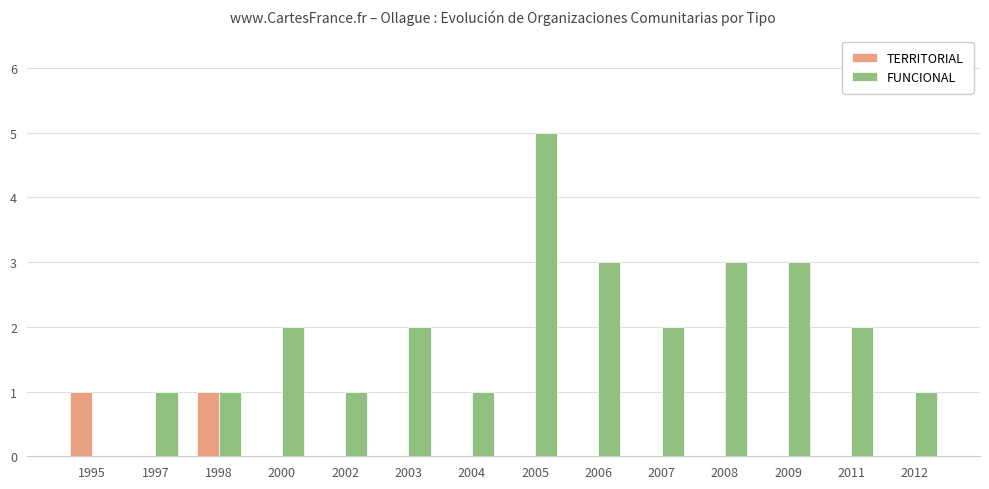

Is the value of FUNCIONAL at 2006 greater than the value of TERRITORIAL at 2009?

Yes